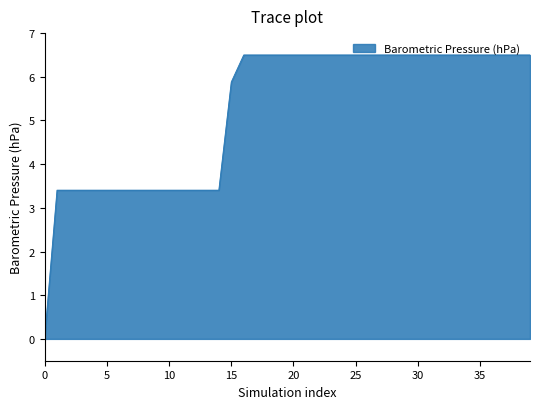

Reading left to right, what are all the values shown in this chart?

0.0	3.4	3.4	3.4	3.4	3.4	3.4	3.4	3.4	3.4	3.4	3.4	3.4	3.4	3.4	5.9	6.5	6.5	6.5	6.5	6.5	6.5	6.5	6.5	6.5	6.5	6.5	6.5	6.5	6.5	6.5	6.5	6.5	6.5	6.5	6.5	6.5	6.5	6.5	6.5